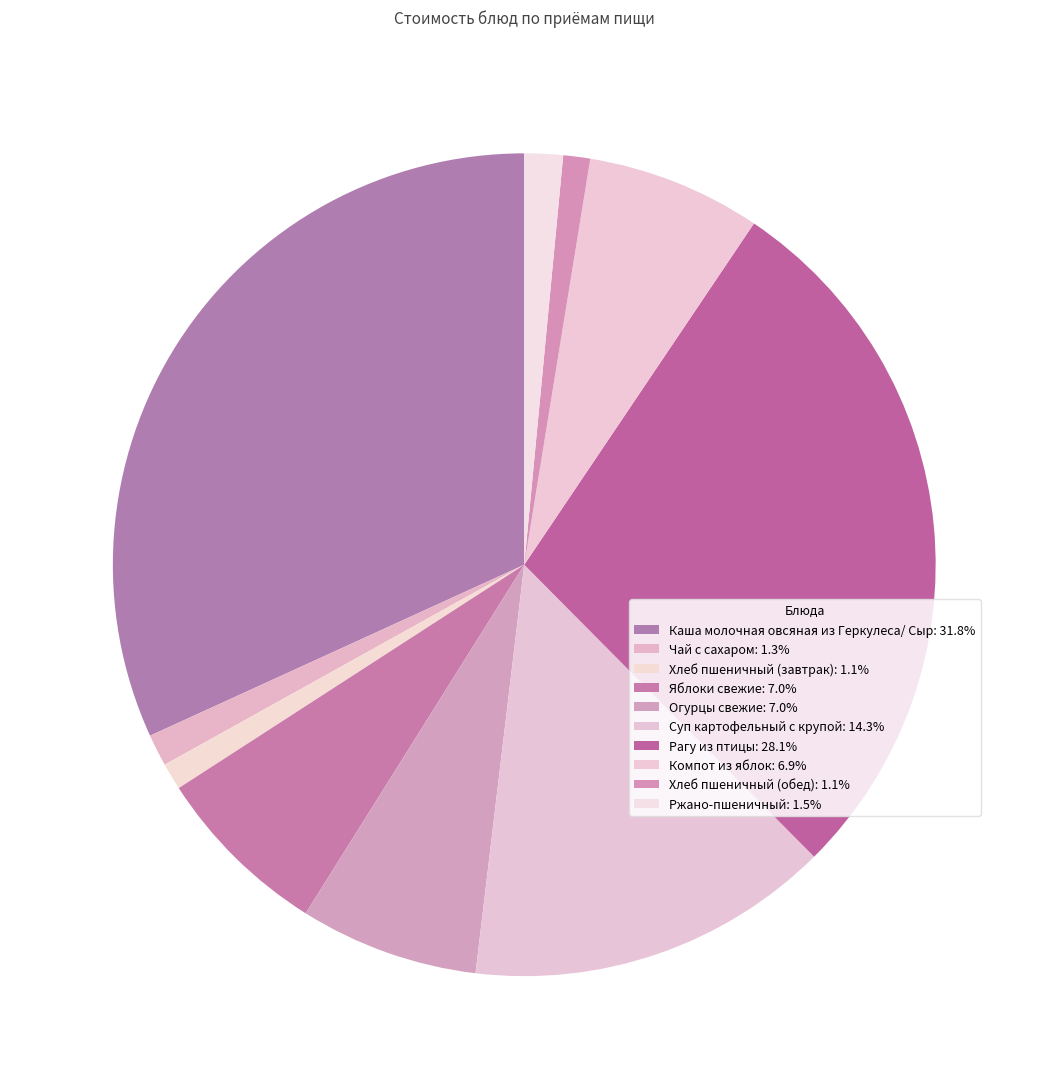

The Каша молочная овсяная из Геркулеса/ Сыр slice represents 32% of the pie. True or false?

True